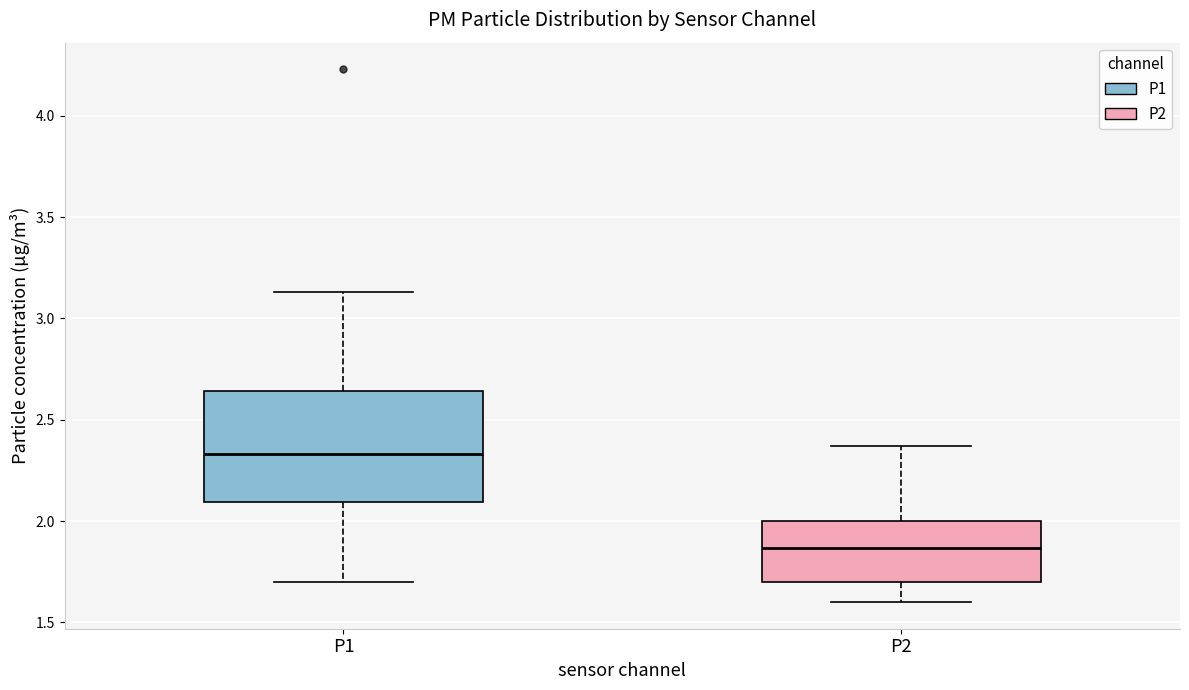

Where does the median line of the box for P1 sit on the y-axis? The values are not printed on the chart, so give them approximately, as read against the axis.

2.35